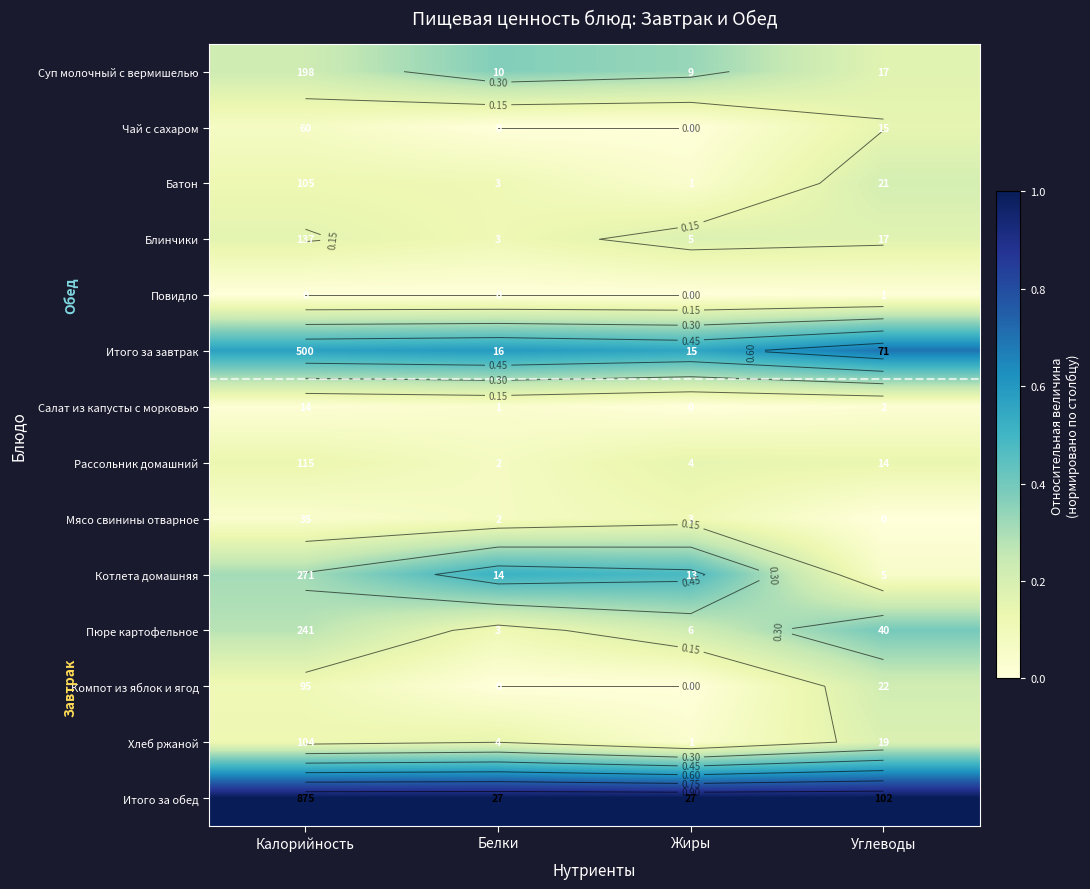

What is the average value of the Итого за обед series?

1.0